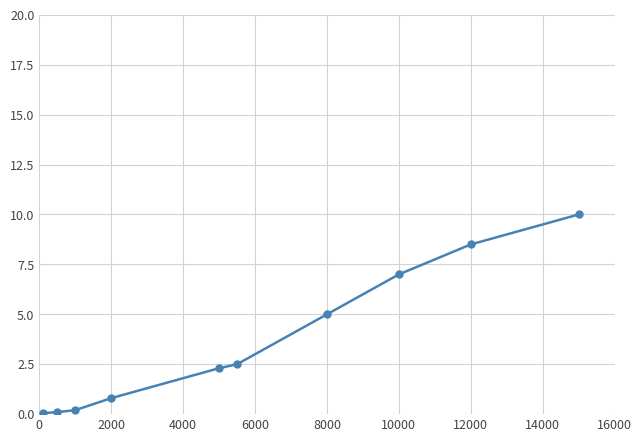

True or false: there are more than 2 points higher than both neighbors.

False